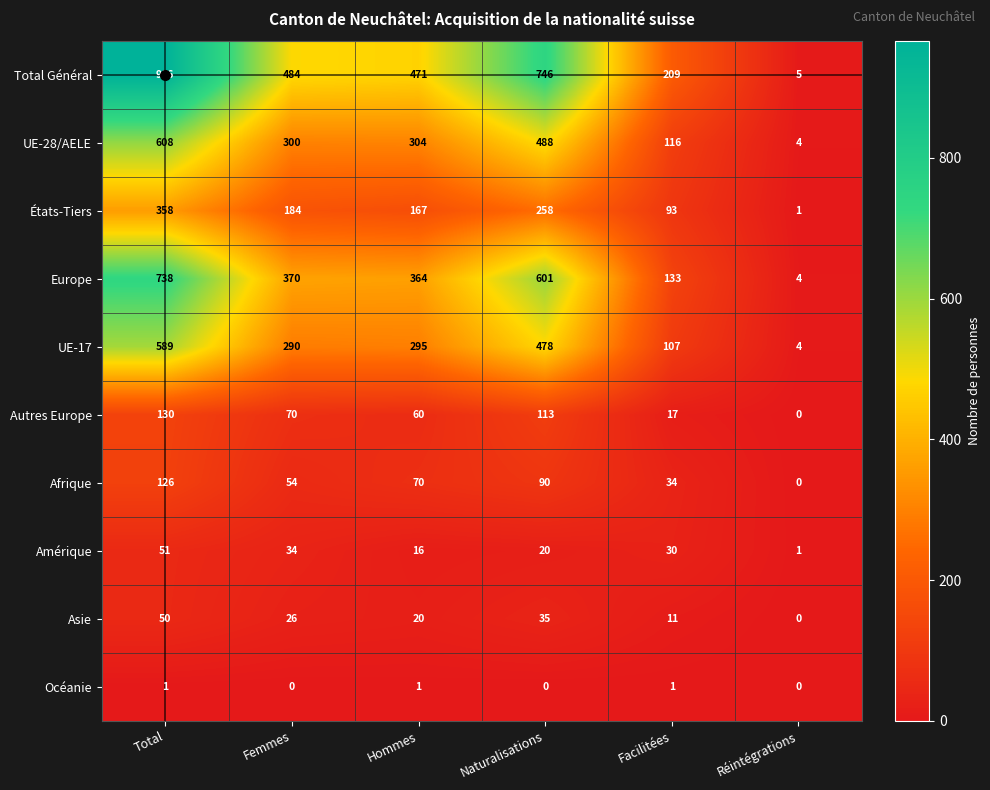

The value of Amérique at Facilitées is 30. True or false?

True